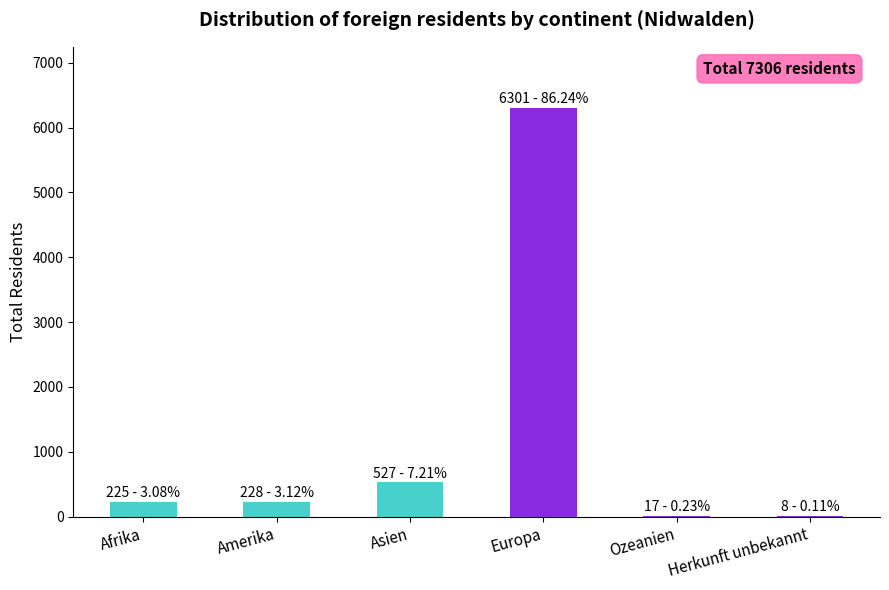

What is the sum of all values?

7306